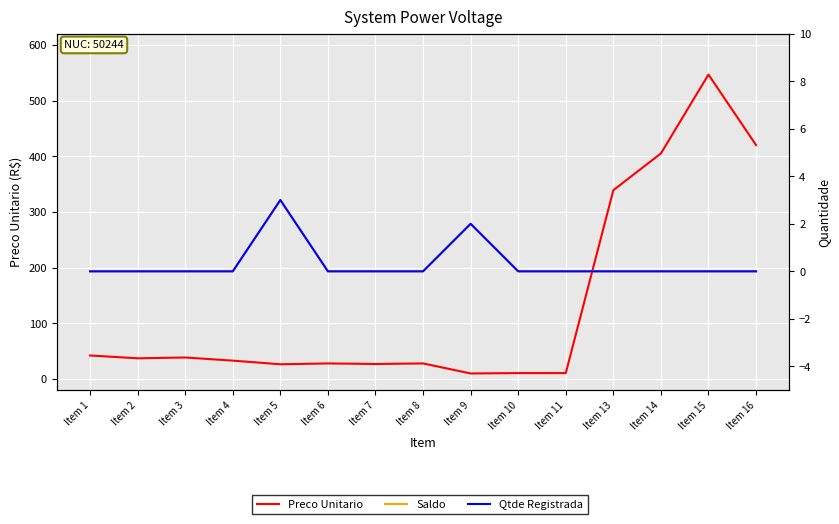

Rank the categories by Qtde Registrada value from highest to lowest.

Item 5, Item 9, Item 1, Item 2, Item 3, Item 4, Item 6, Item 7, Item 8, Item 10, Item 11, Item 13, Item 14, Item 15, Item 16